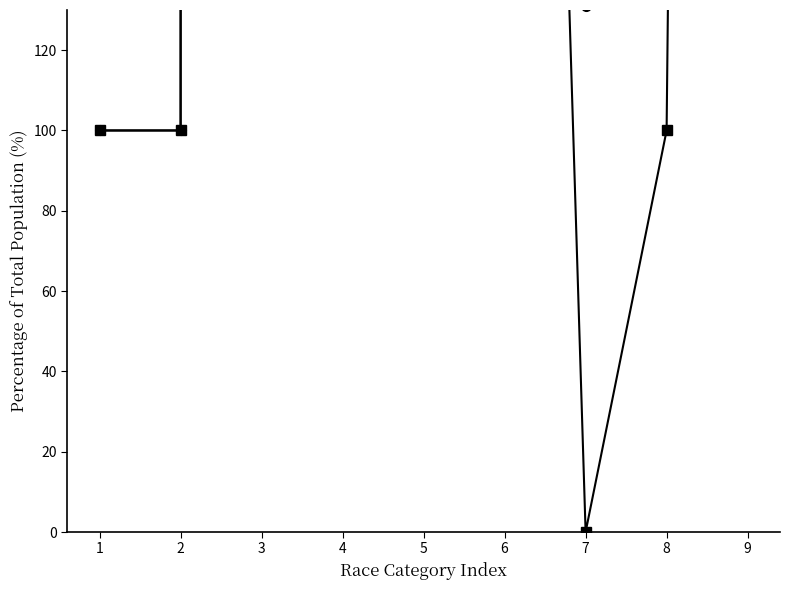

At which category does the chart reach its peak across all series?

3